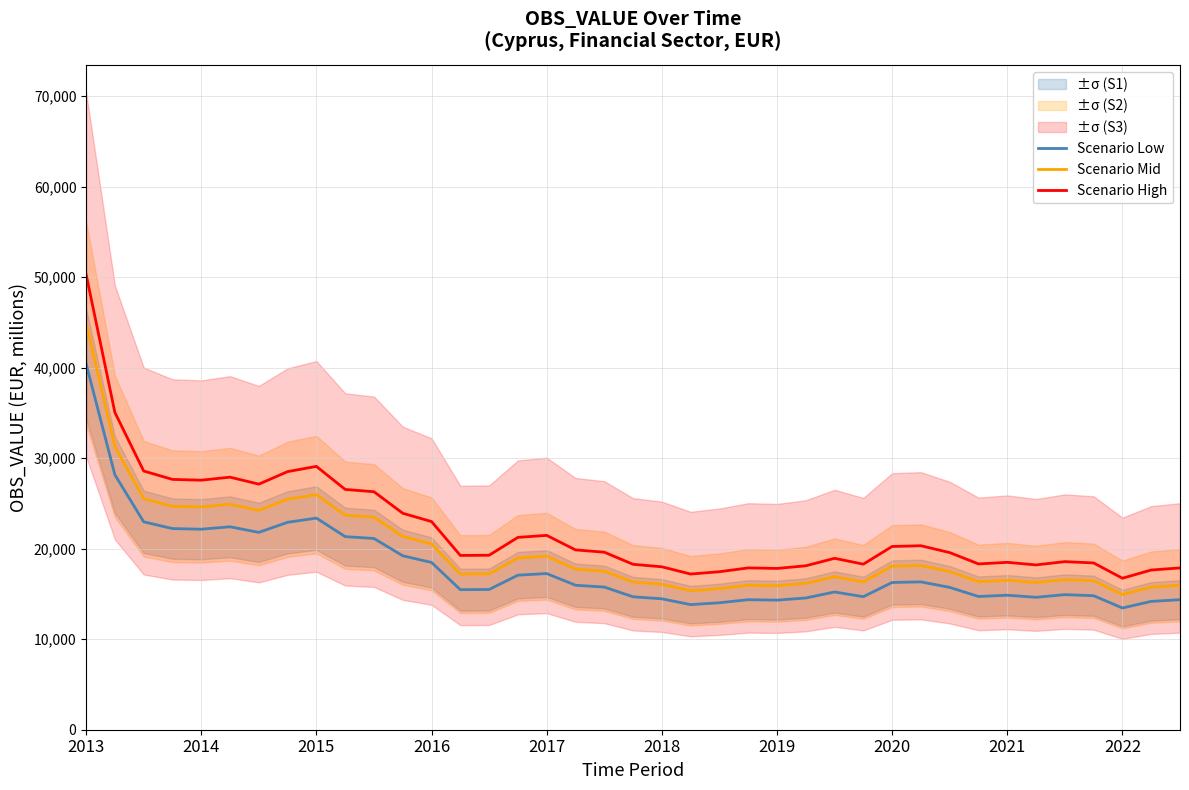

True or false: Scenario Mid and Scenario High intersect in this chart.

False